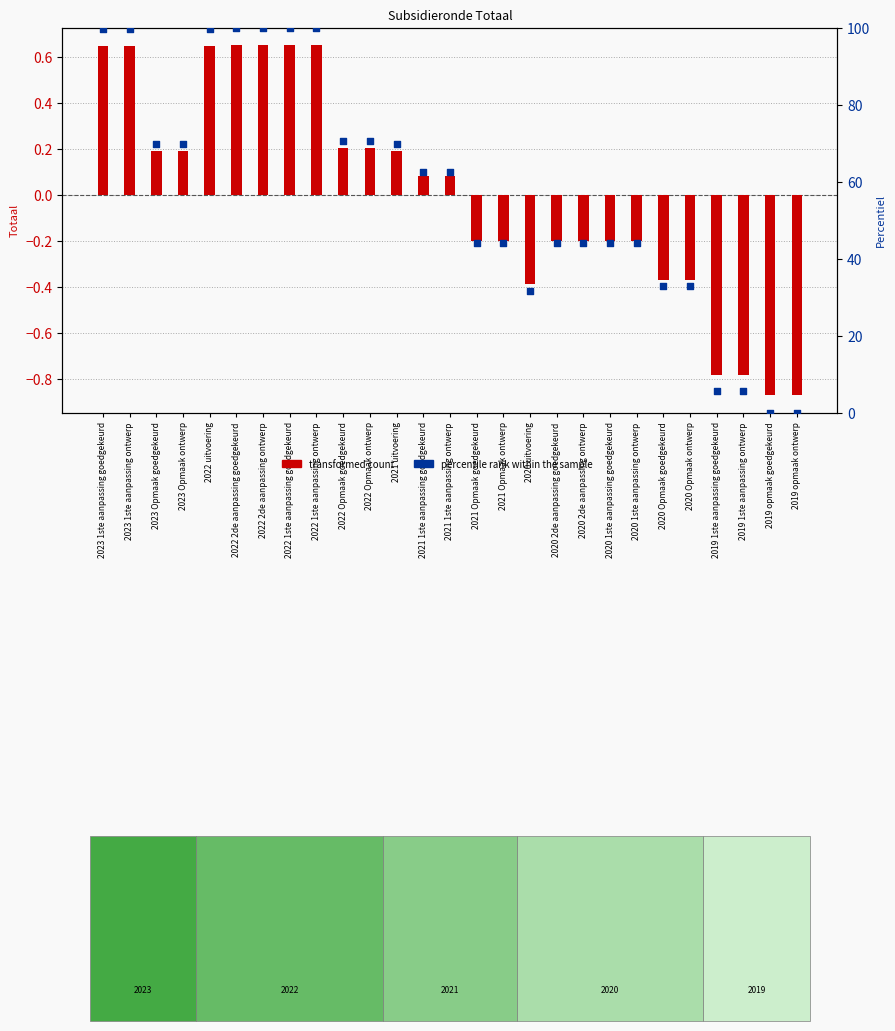

What are all the series names shown in the legend?

transformed count, percentile rank within the sample